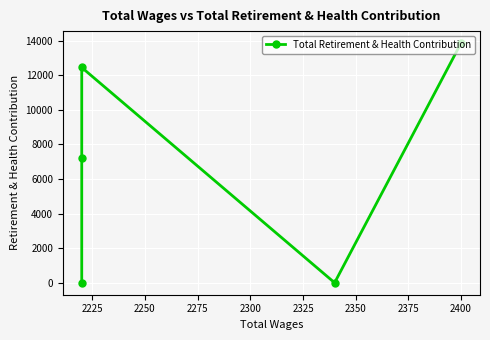

What is the average value?

6701